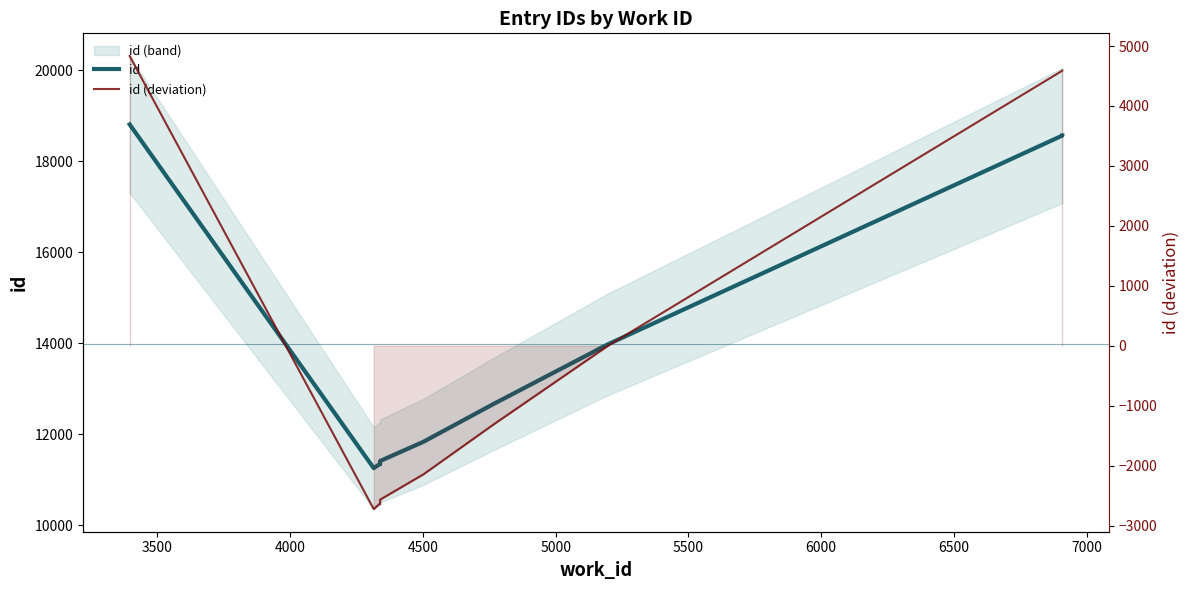

Is it true that id (deviation) equals -2.5 at 6500?

False